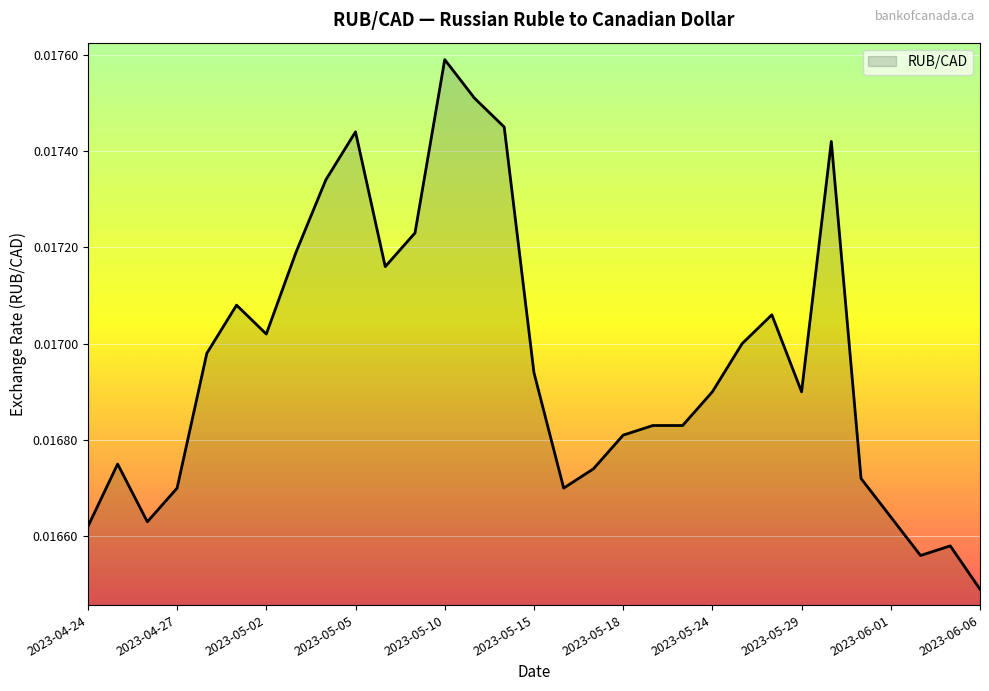

At which category does the chart reach its minimum across all series?

2023-06-06